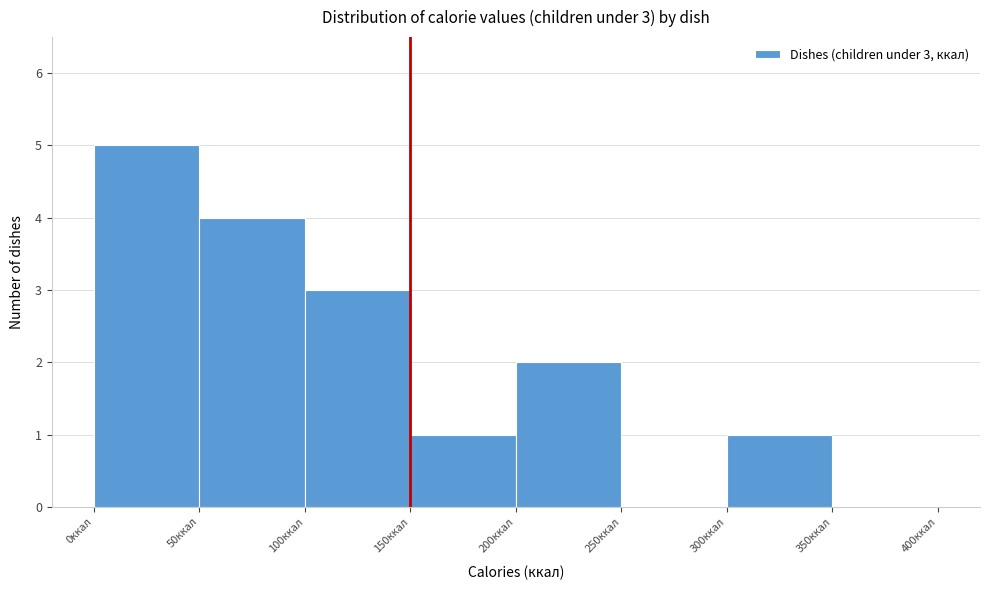

Over which range of the x-axis is the bar tallest?

0 to 50